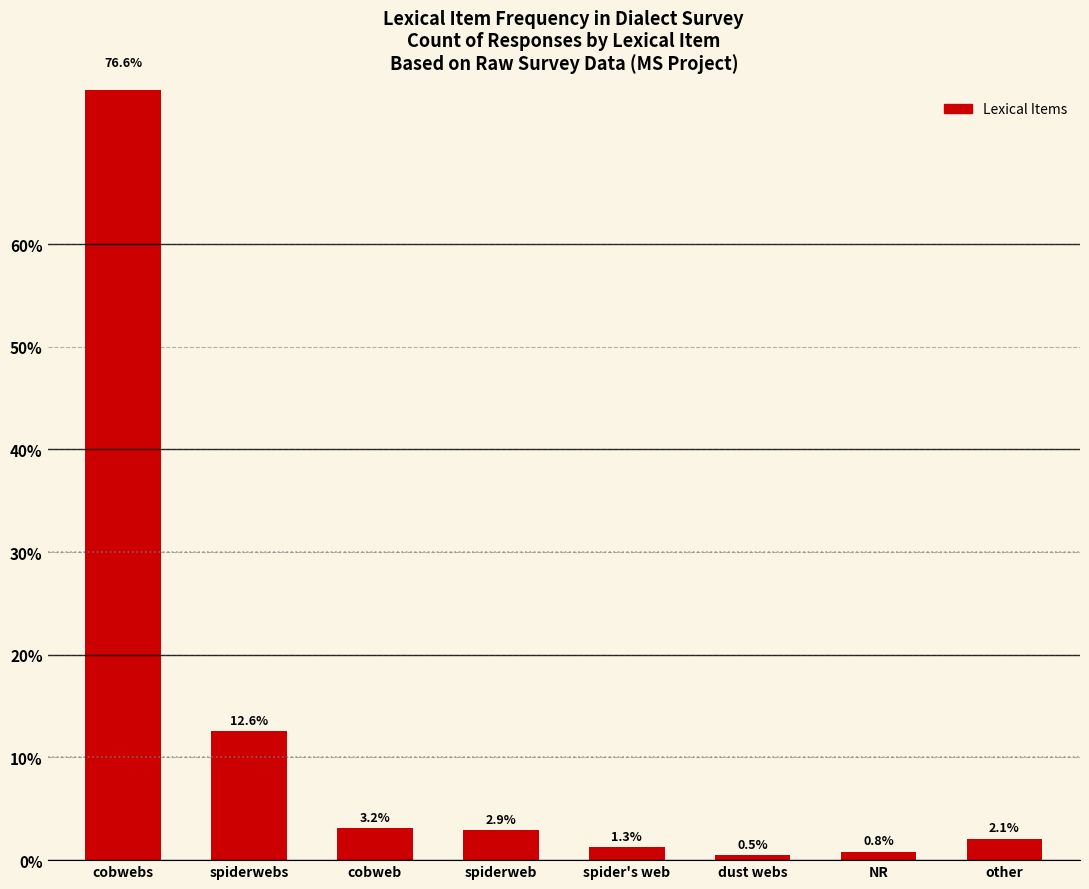

Which has a higher value, spider's web or cobweb?

cobweb